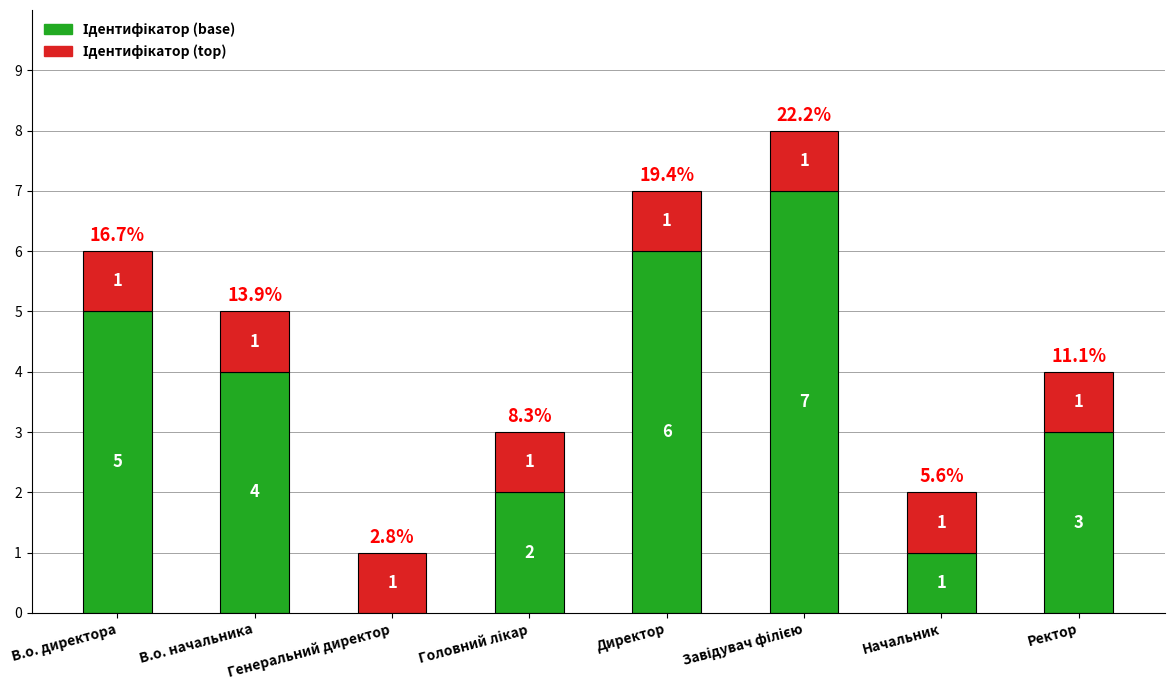

What is the total value across all series at В.о. начальника?

5